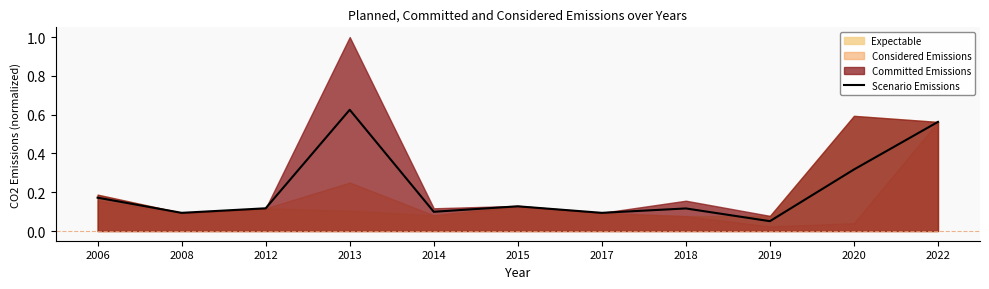

Where is the data nearest to the value 0?

2019